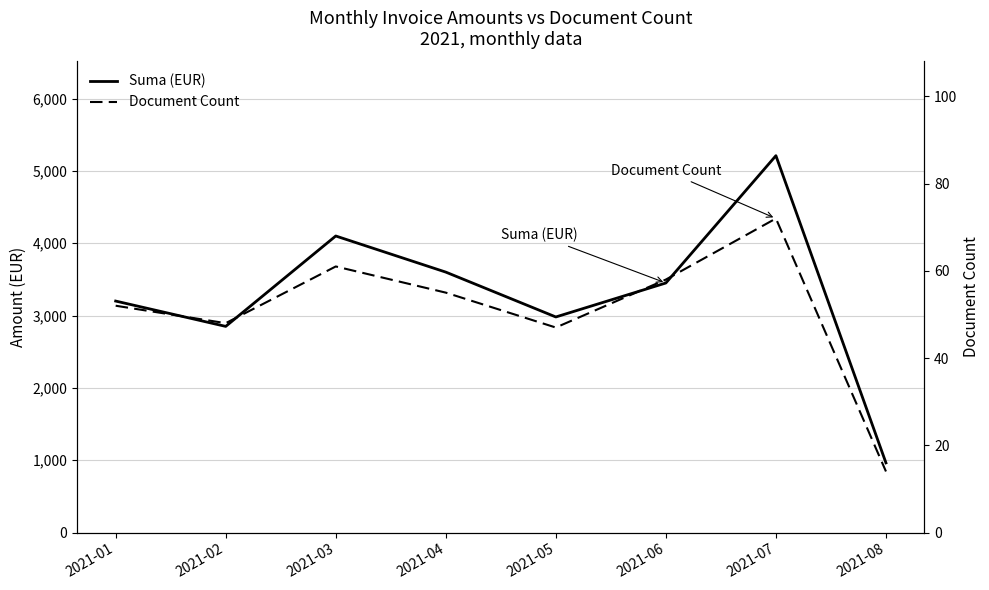

Where is Document Count nearest to the value 43?

2021-05